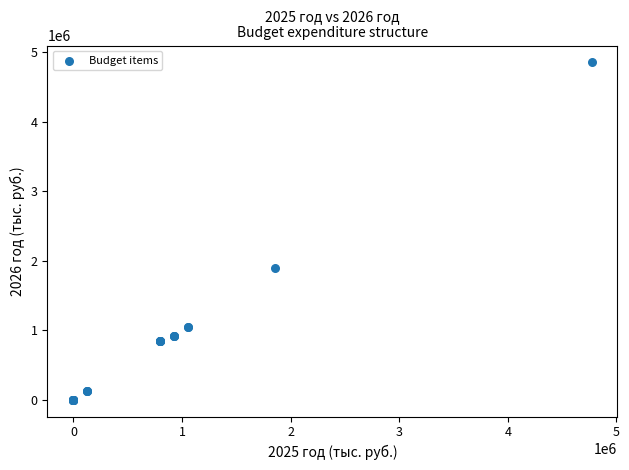

What Y value in the scatter plot is closest to 2427580?

1893100